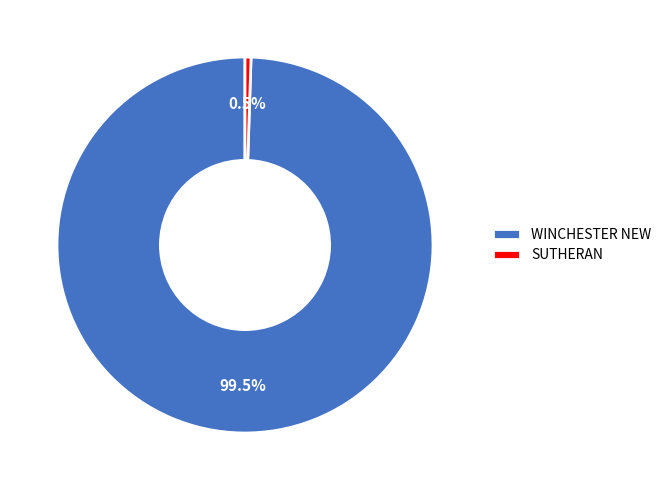

What is the ratio of the value at WINCHESTER NEW to the value at SUTHERAN?

194.0